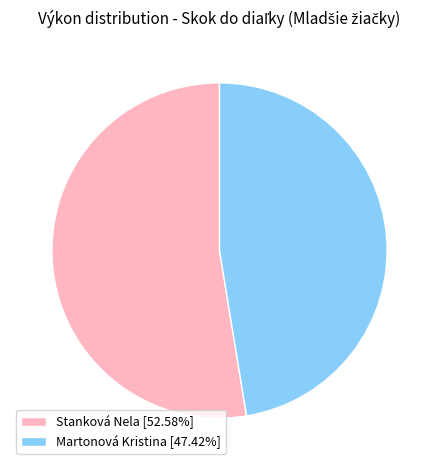

Which has a higher value, Stanková Nela or Martonová Kristina?

Stanková Nela